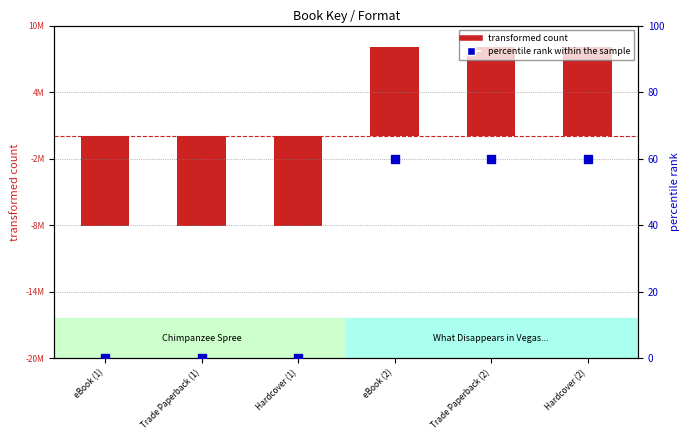

Is the value of transformed count at eBook (1) greater than the value of percentile rank within the sample at Hardcover (1)?

No